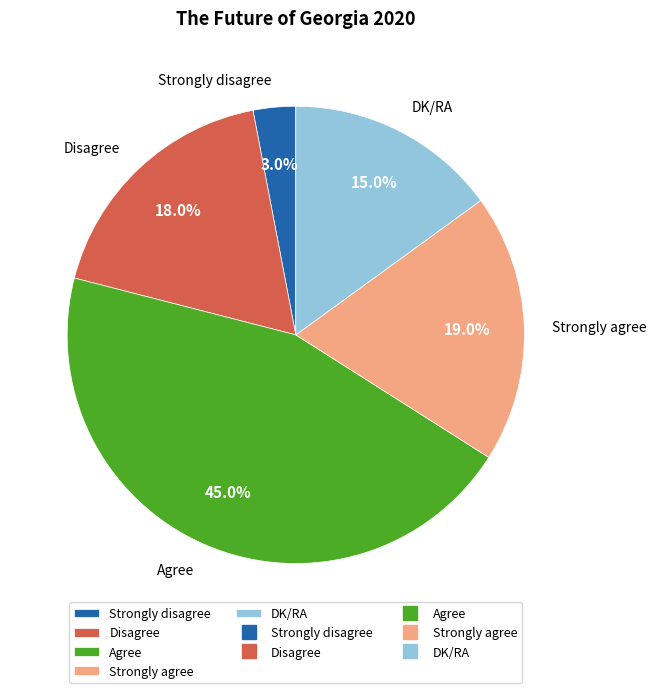

Combined, do Strongly disagree and DK/RA account for over 50%?

No